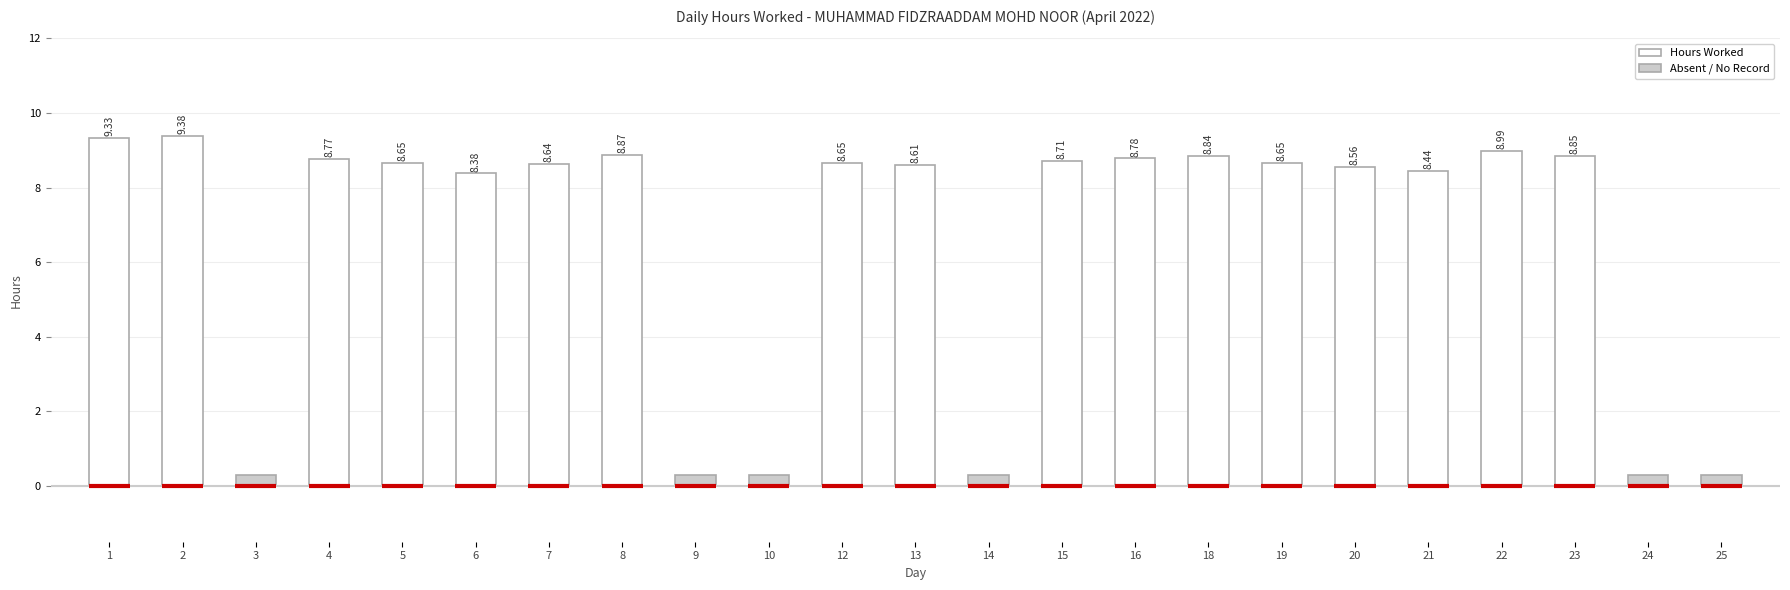

List the labels in order of value, smallest first.

3, 9, 10, 14, 24, 25, 6, 21, 20, 13, 7, 5, 12, 19, 15, 4, 16, 18, 23, 8, 22, 1, 2